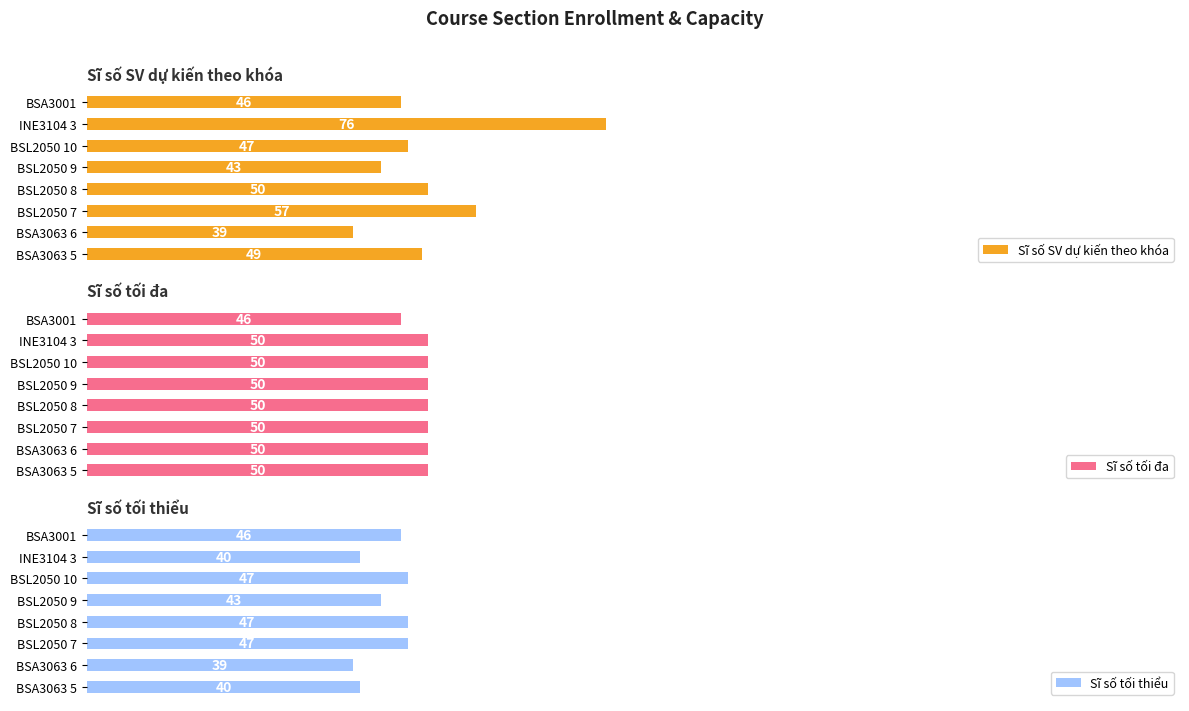

At which label does Sĩ số tối thiểu reach its minimum?

BSA3063 6